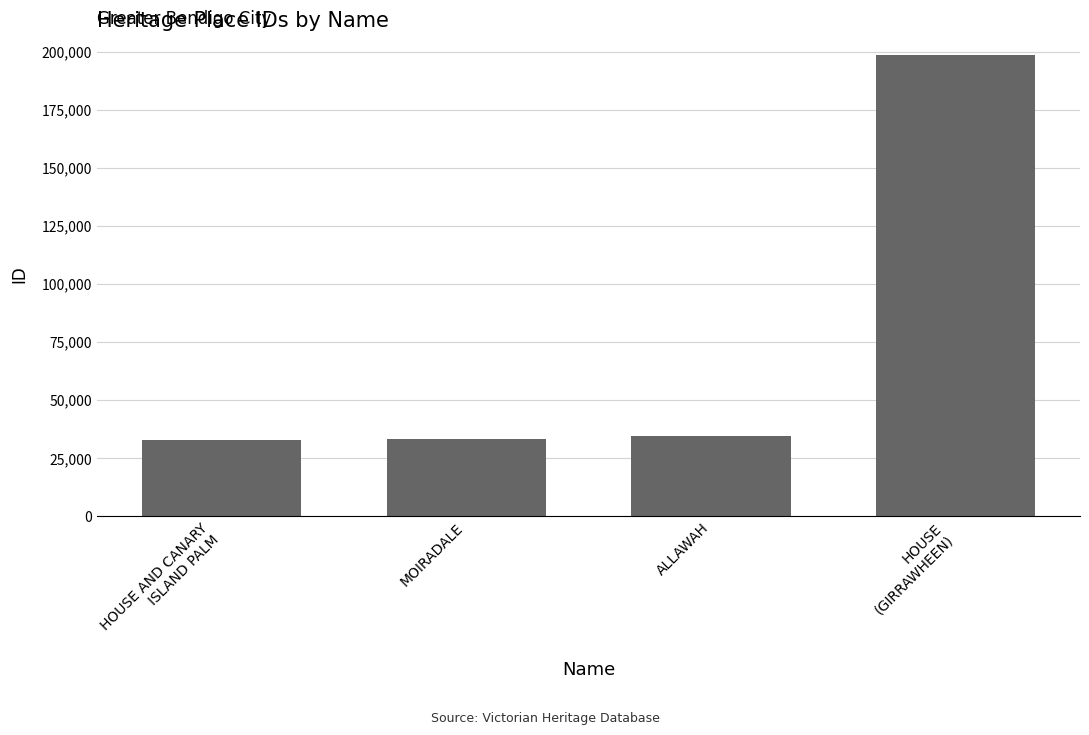

The chart shows a value of 49010 at MOIRADALE. True or false?

False